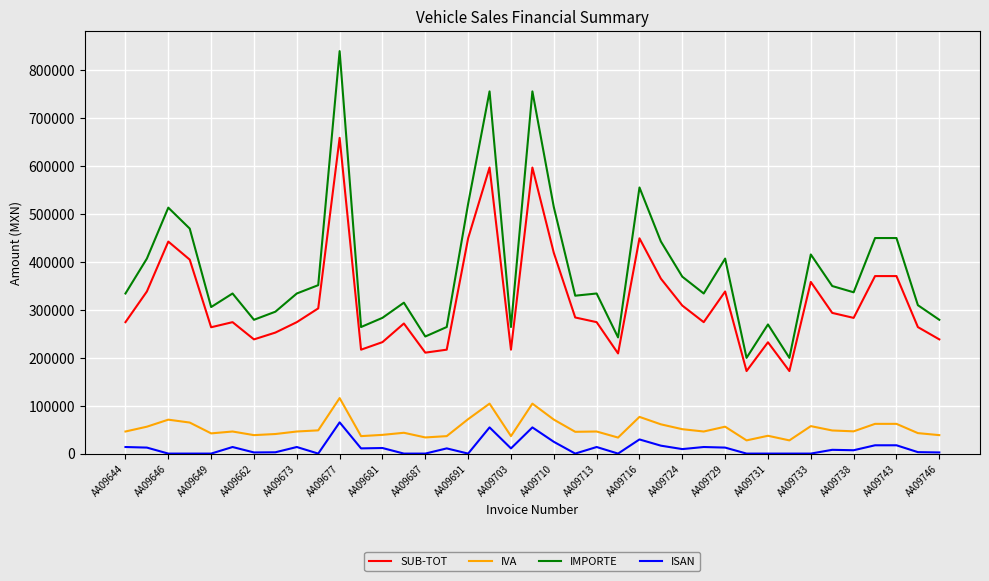

What is the difference between the maximum and minimum values in the SUB-TOT series?

486937.6